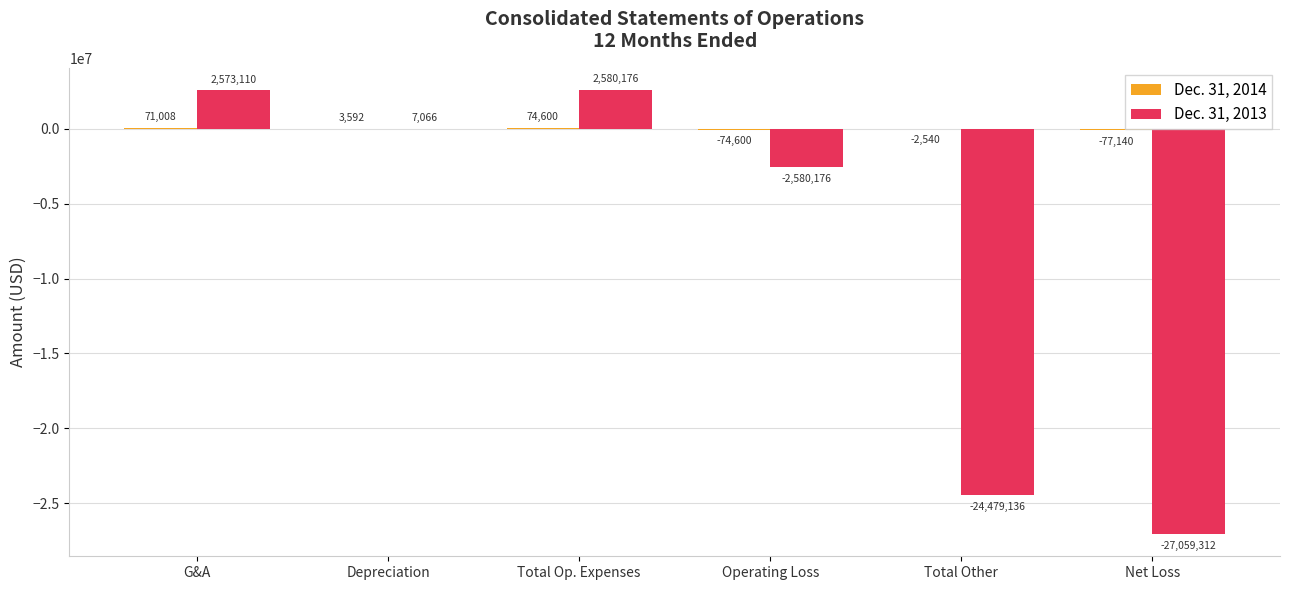

Is it true that Dec. 31, 2013 equals -27059312 at Net Loss?

True